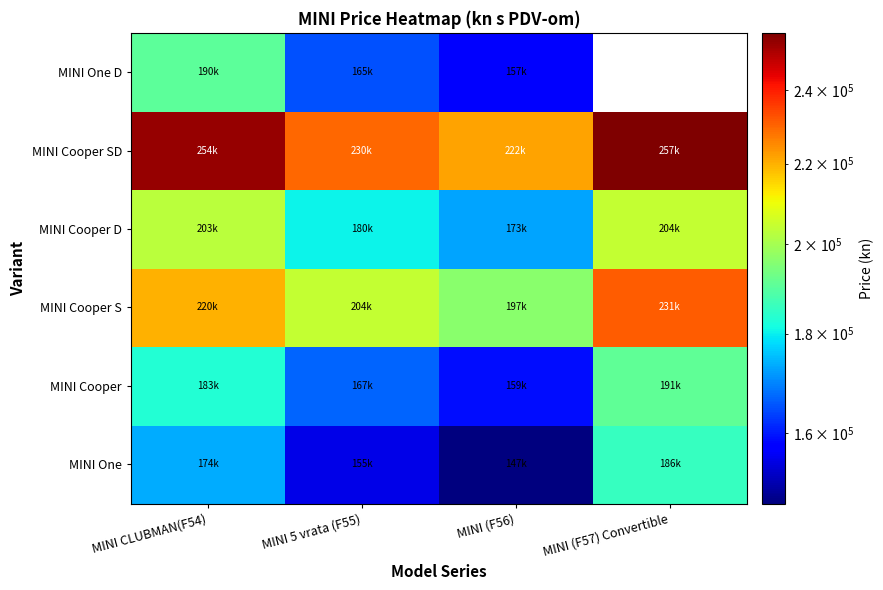

At which label is MINI One closest to 166387?

MINI CLUBMAN(F54)